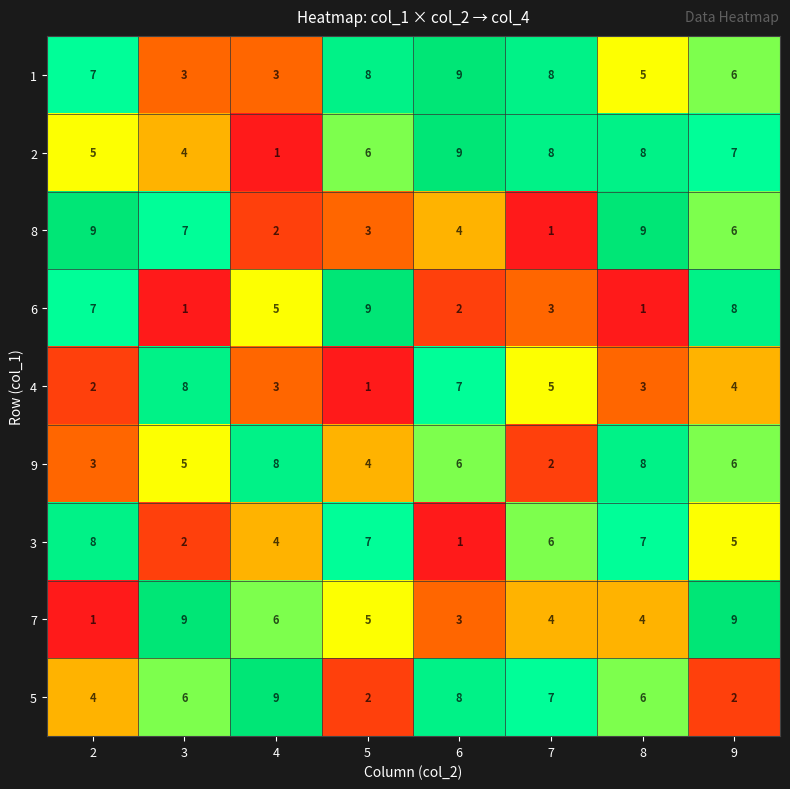

What is the average value of the 7 series?

5